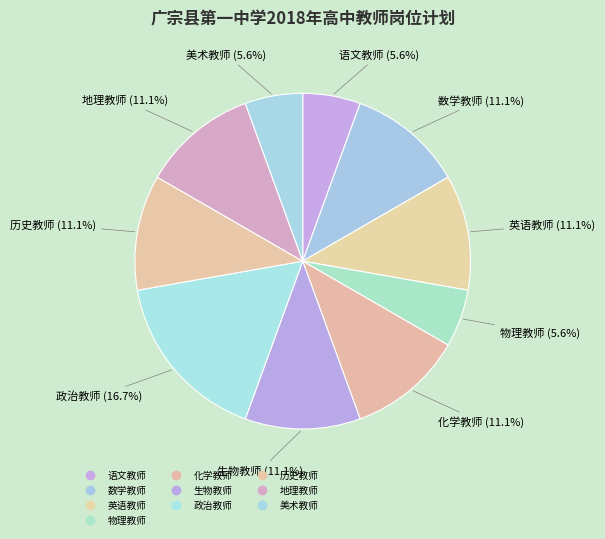

How many segments does this pie chart have?

10